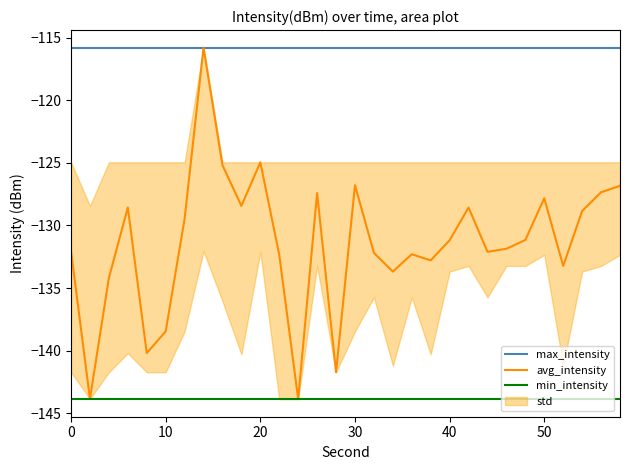

What is the value of the avg_intensity point at the 30th from the left?

-126.8